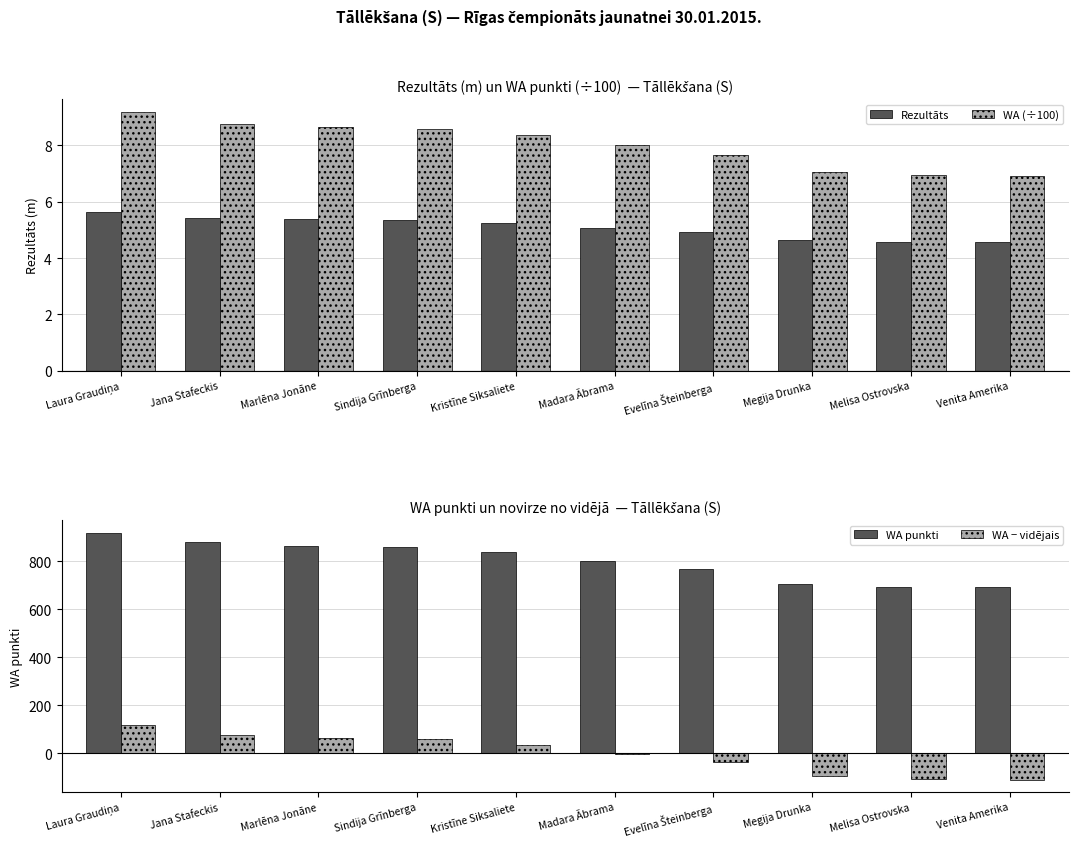

At which label is Rezultāts closest to 5?

Madara Ābrama